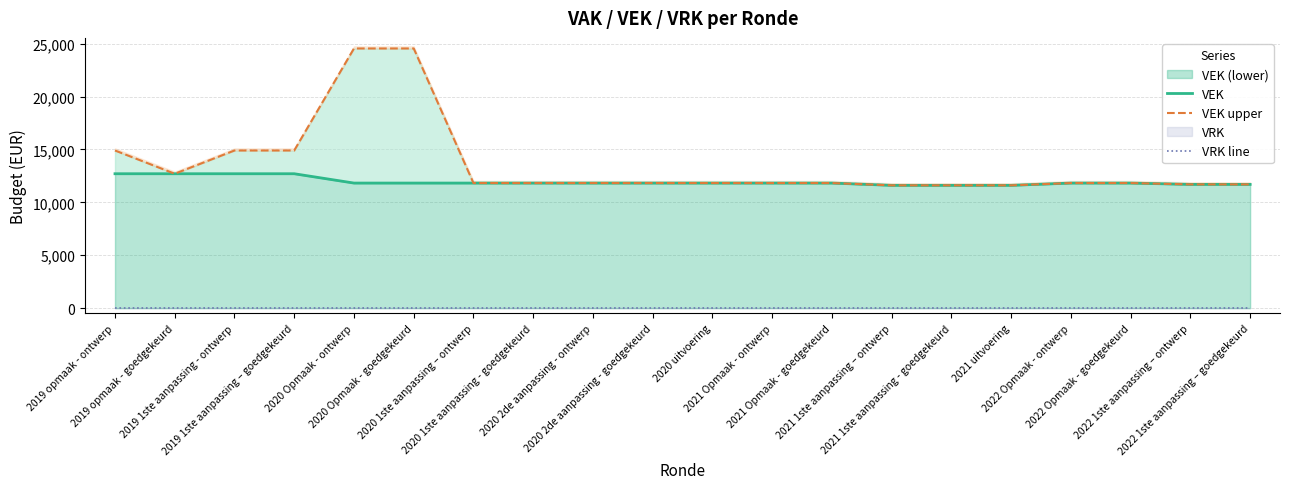

At how many categories does at least one series exceed 17601?

2